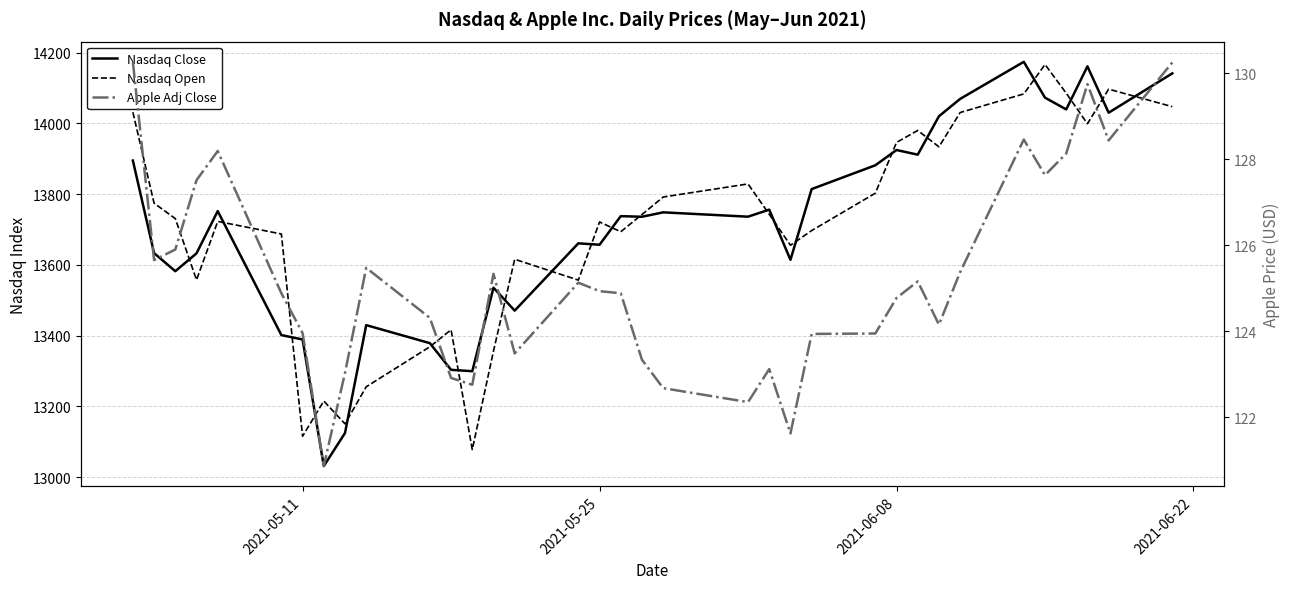

What is the highest value of the Nasdaq Close series?

14174.1